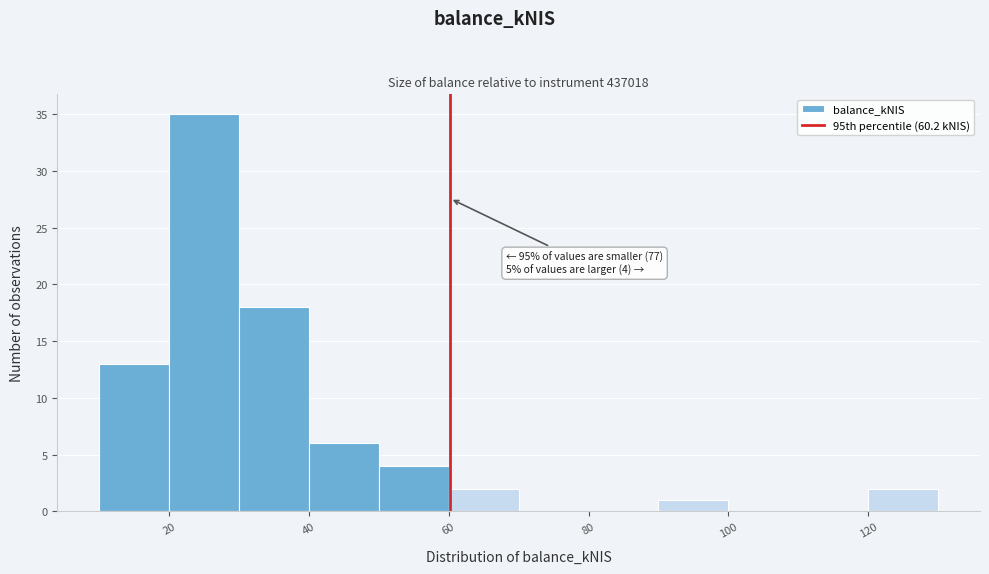

Over which range of the x-axis is the bar tallest?

20 to 30